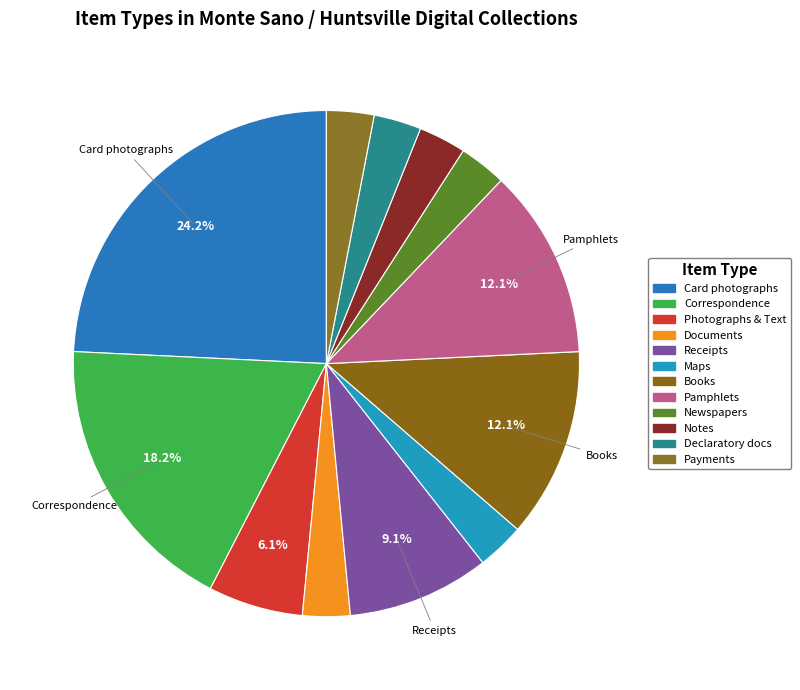

Count the number of slices in the pie.

12